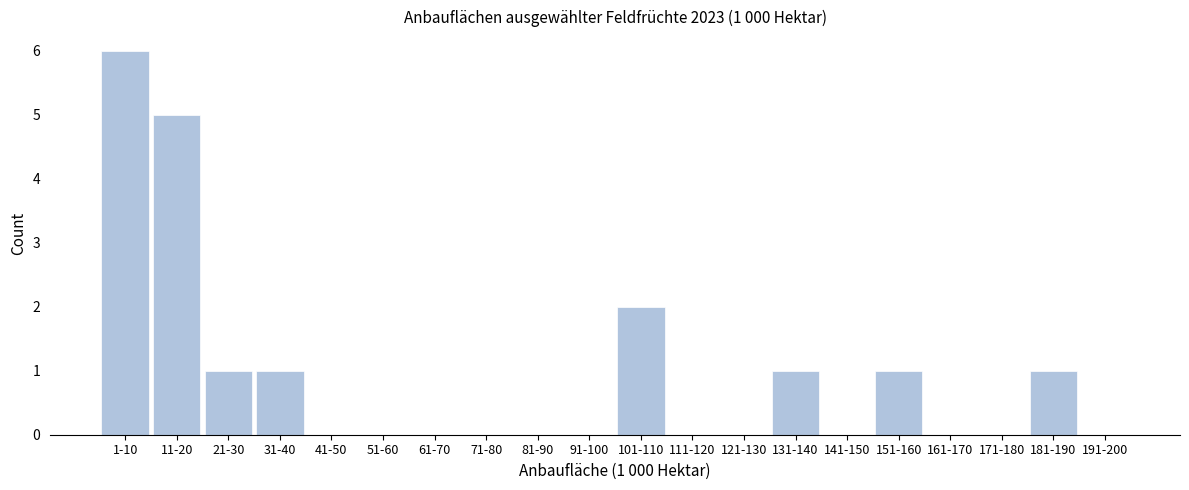

Reading left to right, what are all the values shown in this chart?

1-10=6	11-20=5	21-30=1	31-40=1	41-50=0	51-60=0	61-70=0	71-80=0	81-90=0	91-100=0	101-110=2	111-120=0	121-130=0	131-140=1	141-150=0	151-160=1	161-170=0	171-180=0	181-190=1	191-200=0